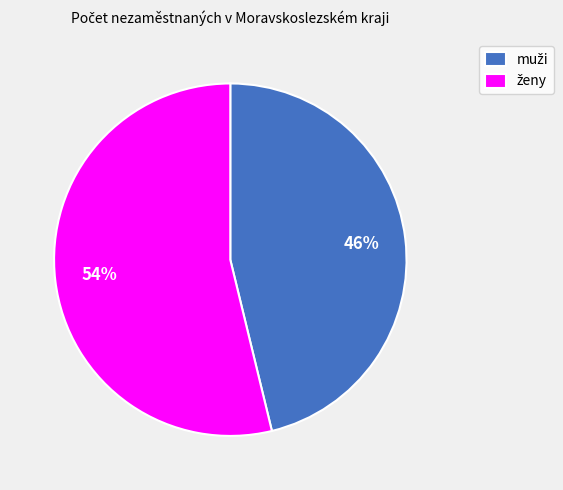

Does any single category account for the majority?

Yes